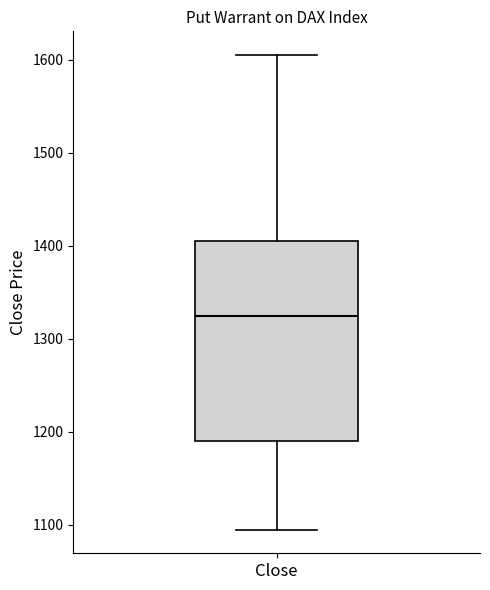

Transcribe this box plot: give where the median line is, the range the box spans, and where the two whiskers end, as read against the y-axis. The values are not printed on the chart, so give them approximately, as read against the axis.

median 1330, box 1190 to 1410, whiskers 1100 to 1610